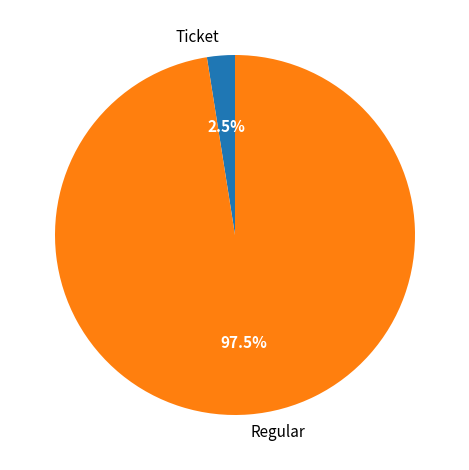

How many segments does this pie chart have?

2